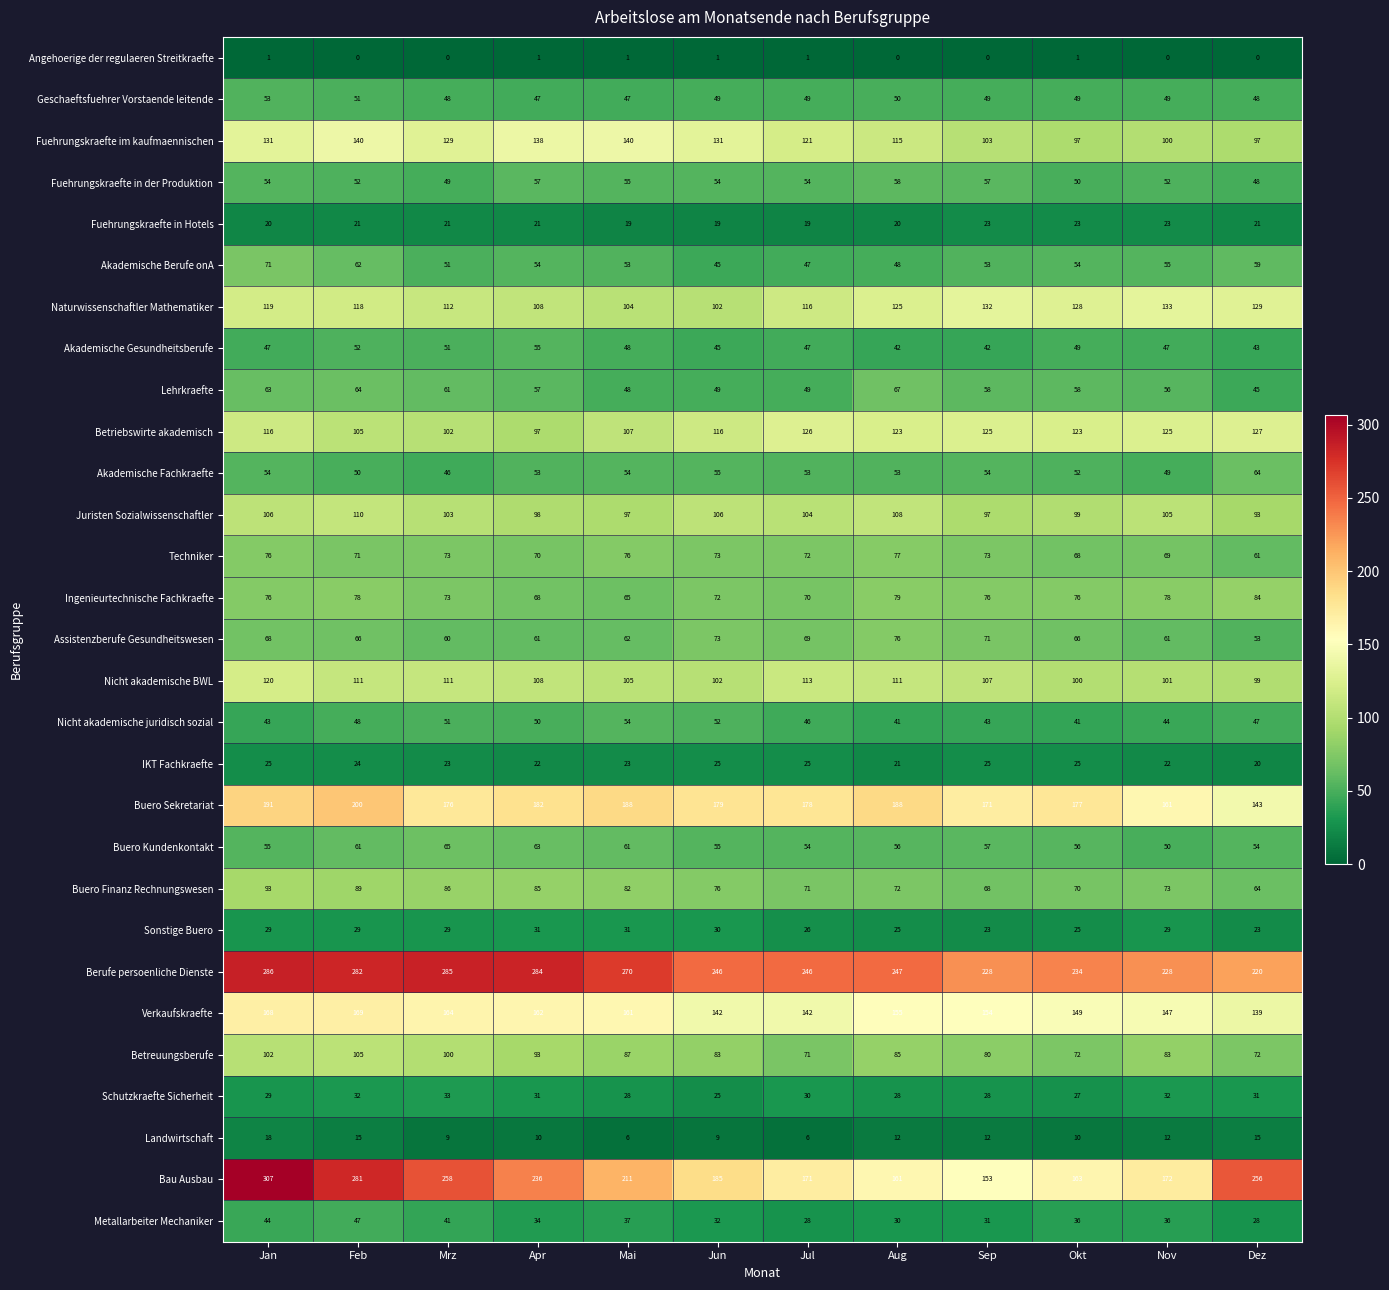

List the series in order of their peak value, lowest first.

Angehoerige der regulaeren Streitkraefte, Landwirtschaft, Fuehrungskraefte in Hotels, IKT Fachkraefte, Sonstige Buero, Schutzkraefte Sicherheit, Metallarbeiter Mechaniker, Geschaeftsfuehrer Vorstaende leitende, Nicht akademische juridisch sozial, Akademische Gesundheitsberufe, Fuehrungskraefte in der Produktion, Akademische Fachkraefte, Buero Kundenkontakt, Lehrkraefte, Akademische Berufe onA, Assistenzberufe Gesundheitswesen, Techniker, Ingenieurtechnische Fachkraefte, Buero Finanz Rechnungswesen, Betreuungsberufe, Juristen Sozialwissenschaftler, Nicht akademische BWL, Betriebswirte akademisch, Naturwissenschaftler Mathematiker, Fuehrungskraefte im kaufmaennischen, Verkaufskraefte, Buero Sekretariat, Berufe persoenliche Dienste, Bau Ausbau